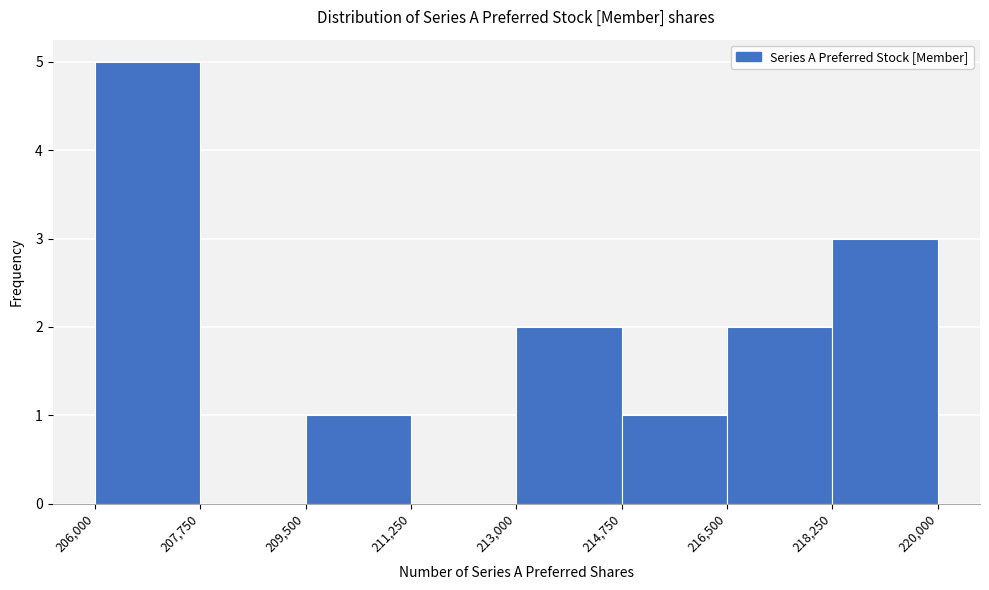

Reading left to right, list every bar in this chart as the range it spans on the x-axis followed by its height. The values are not printed on the chart, so give them approximately, as read against the axis.

206,000 to 207,750: 5
207,750 to 209,500: 0
209,500 to 211,250: 1
211,250 to 213,000: 0
213,000 to 214,750: 2
214,750 to 216,500: 1
216,500 to 218,250: 2
218,250 to 220,000: 3